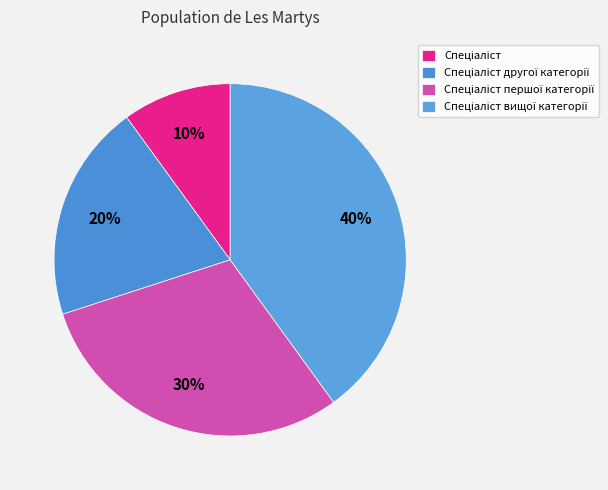

Count the number of slices in the pie.

4